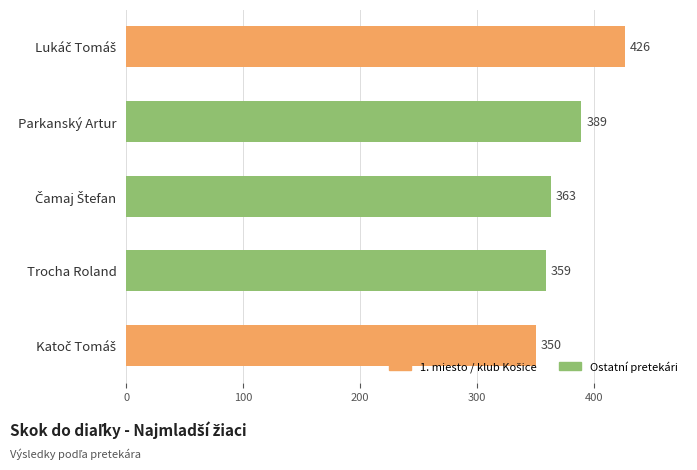

How many values are below 363?

2